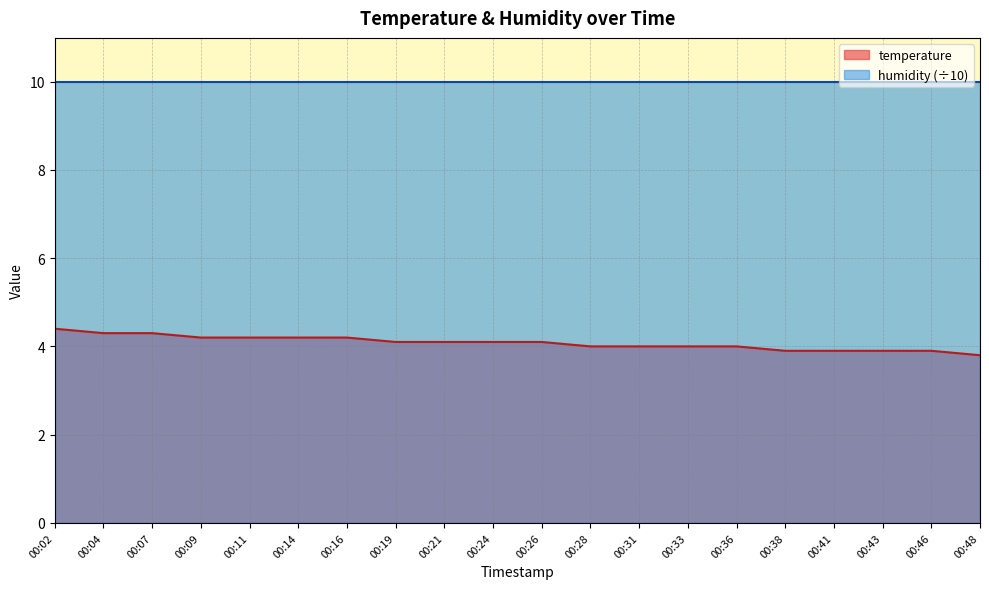

Does the chart have visible grid lines?

Yes